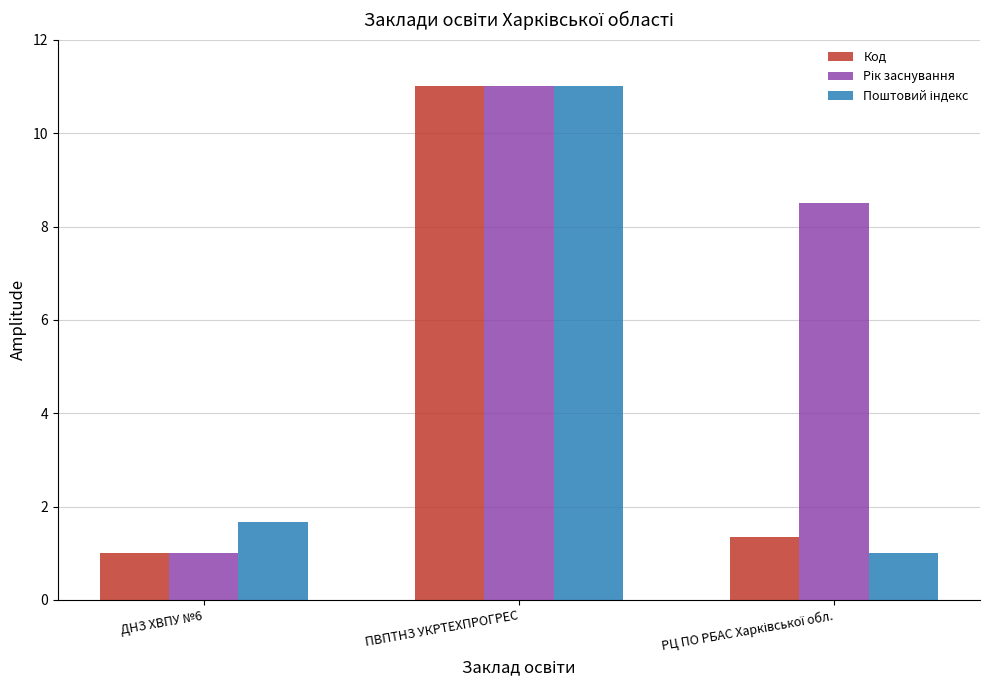

What is the maximum value shown in the chart?

11.0